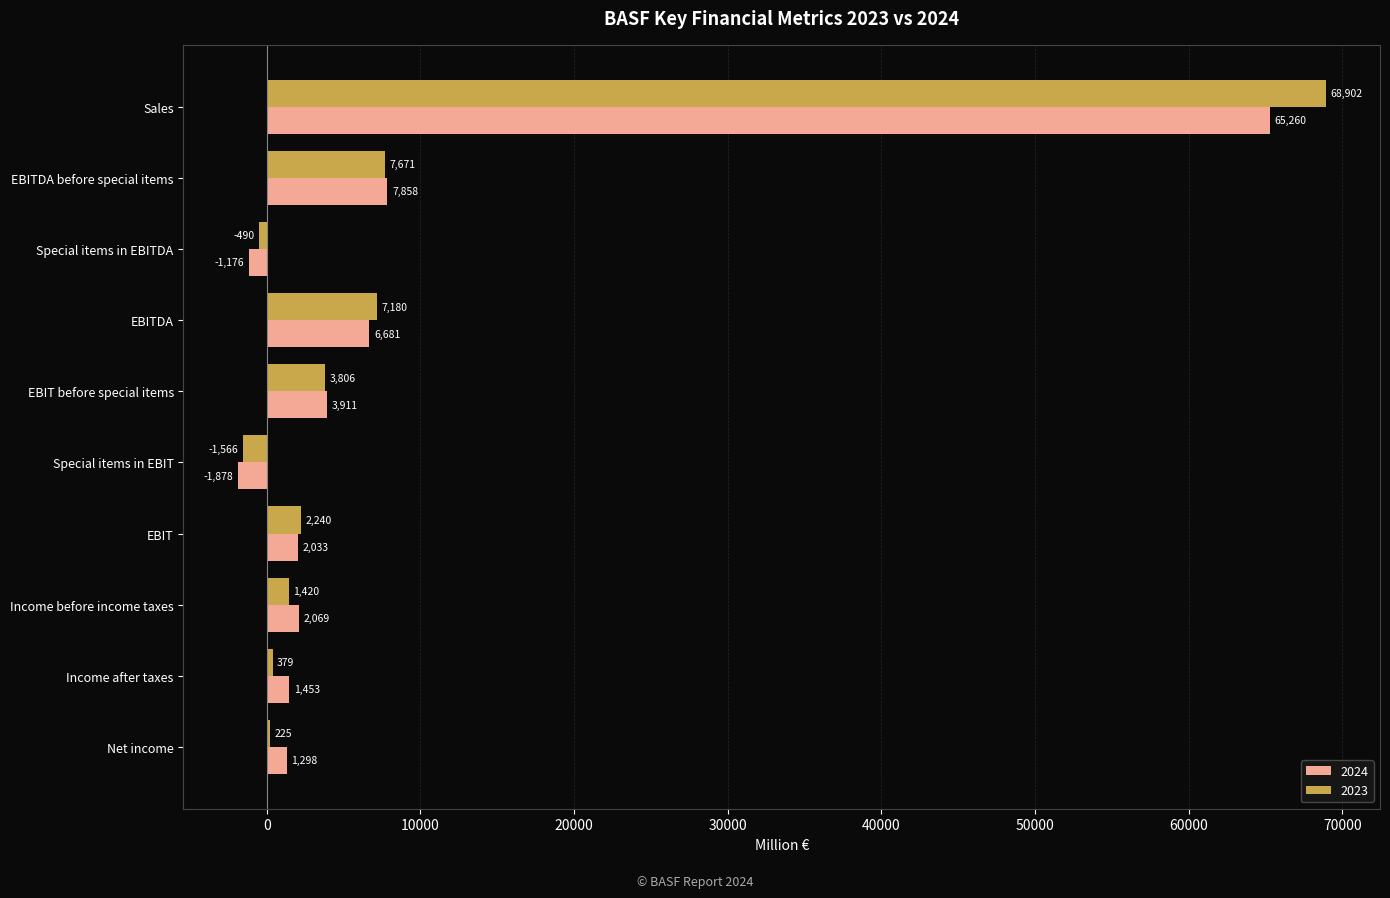

How many series are shown in this chart?

2